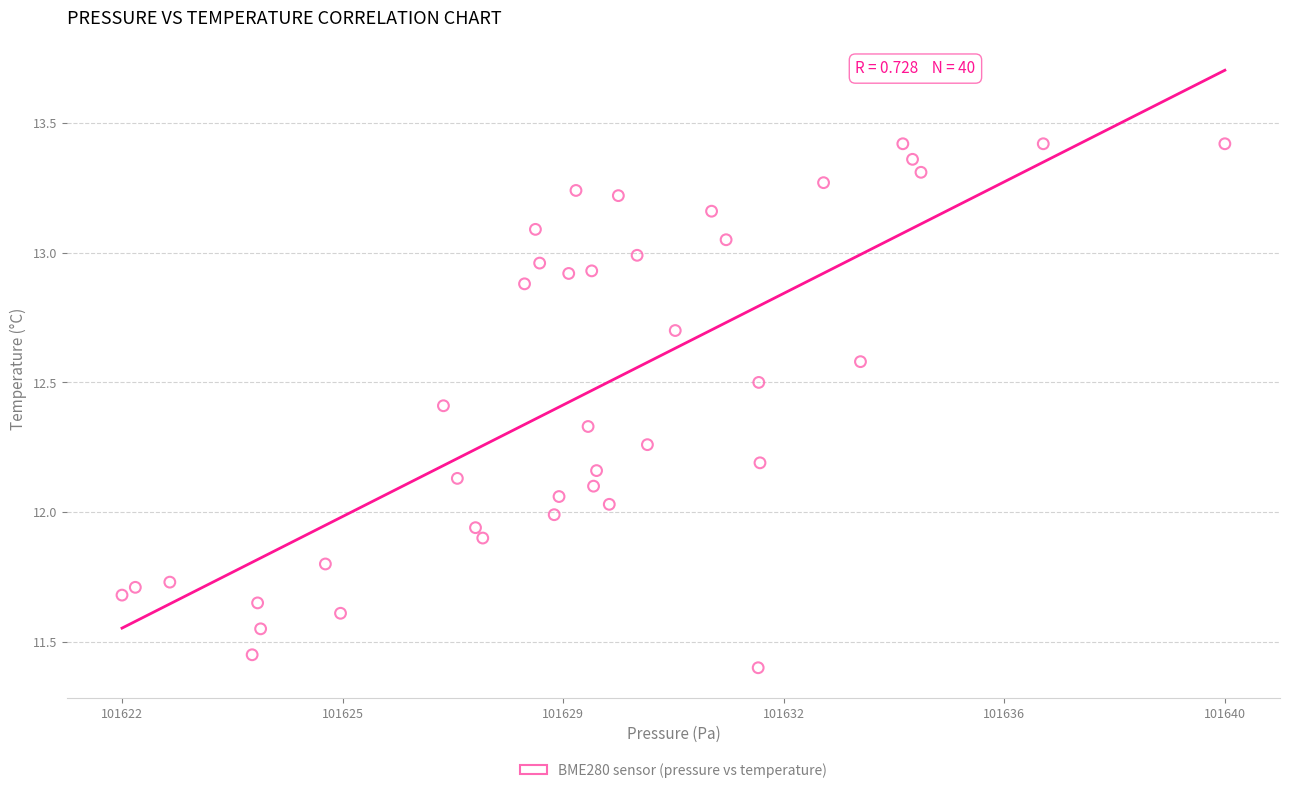

What is the range of X values (max minus min)?

18.2